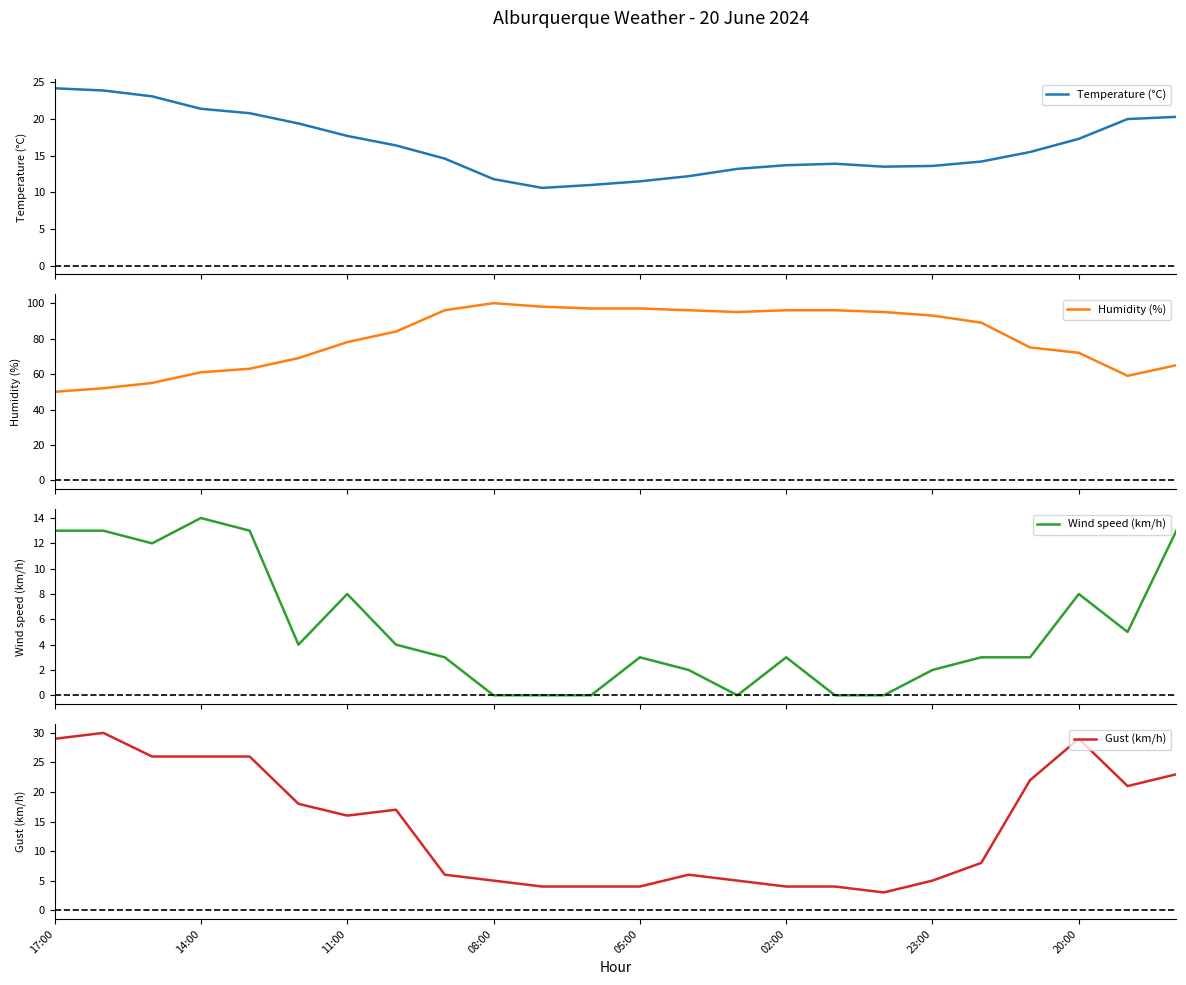

What is the minimum value for Gust (km/h)?

3